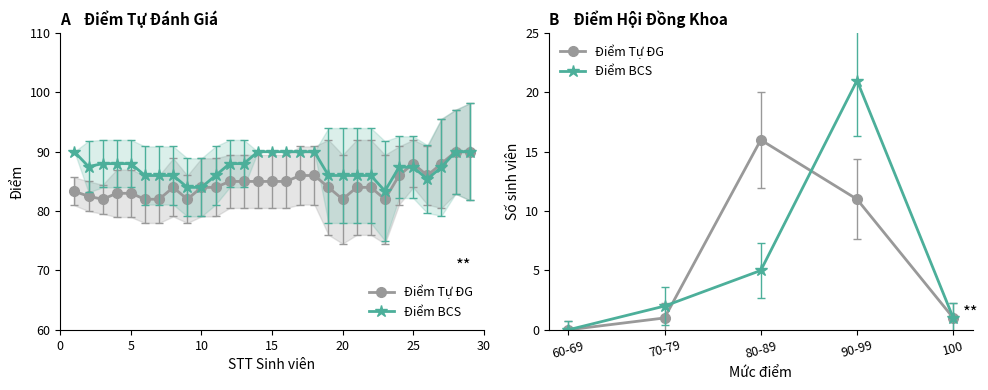

Reading left to right, list all the values displayed in this chart.

Điểm Tự ĐG: 0	1	16	11	1
Điểm BCS: 0	2	5	21	1